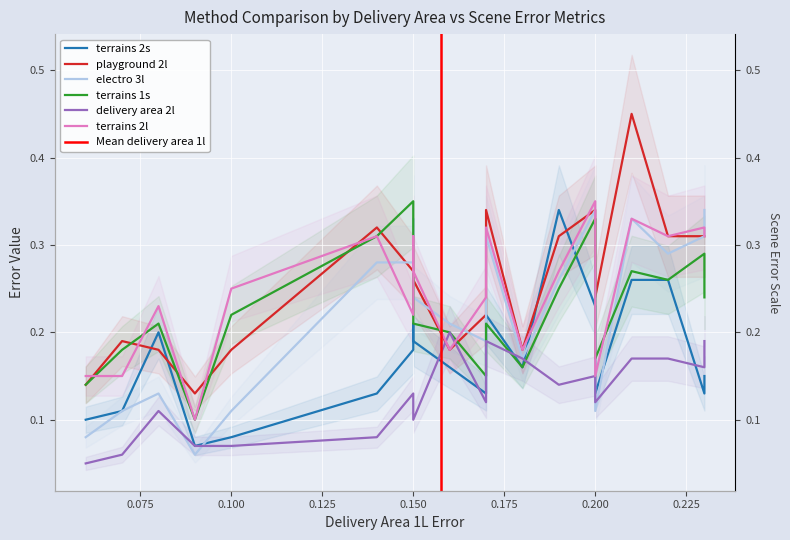

Does the chart display data point markers on the line(s)?

No